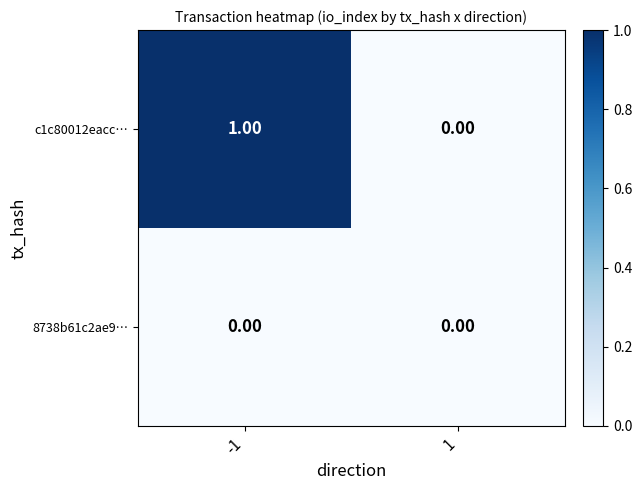

Which series has the widest spread of values?

c1c80012eacc…